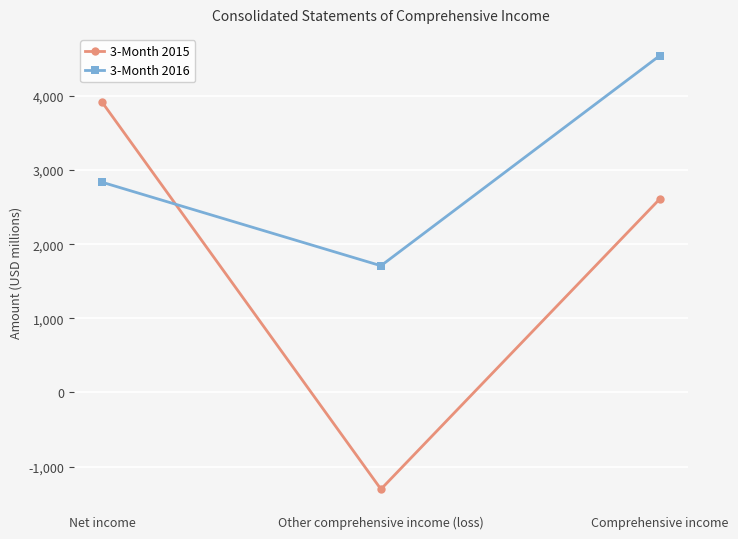

Which category has the lowest value across all series?

Other comprehensive income (loss)